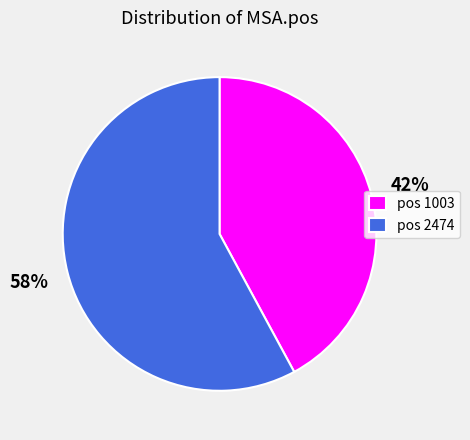

Does any single category account for the majority?

Yes